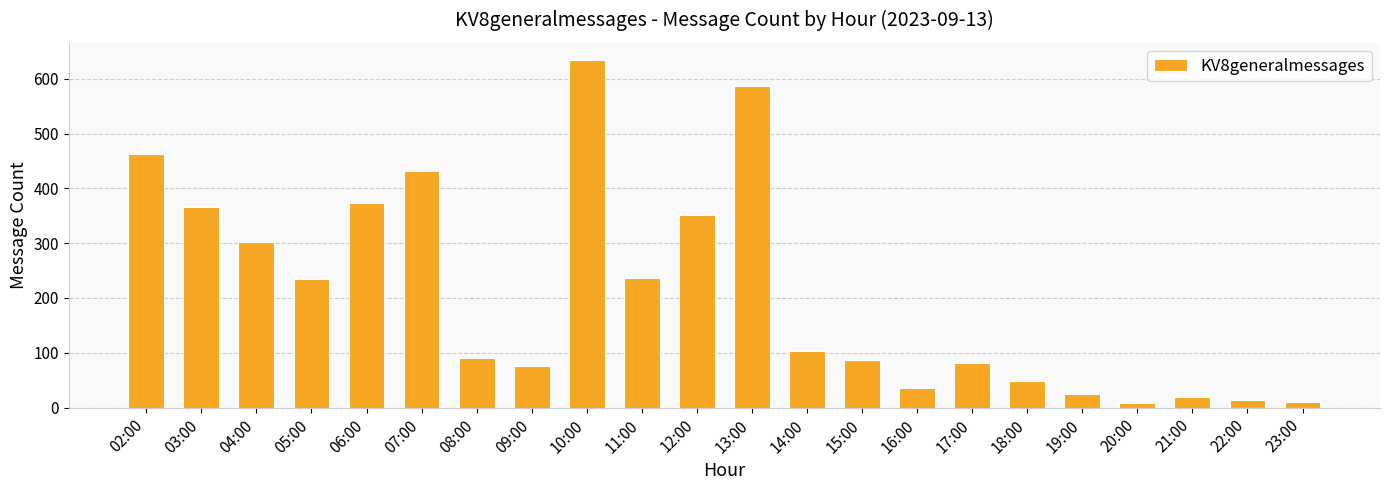

What is the label of the 2nd bar from the left?

03:00